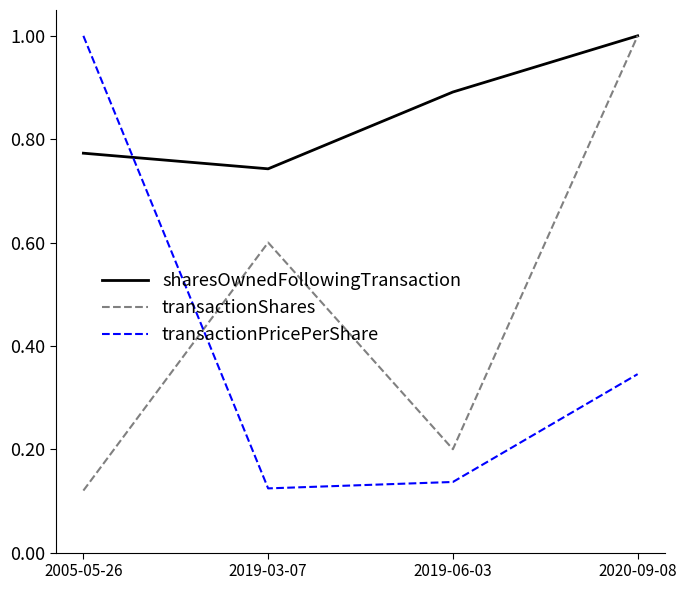

What are all the series names shown in the legend?

sharesOwnedFollowingTransaction, transactionShares, transactionPricePerShare